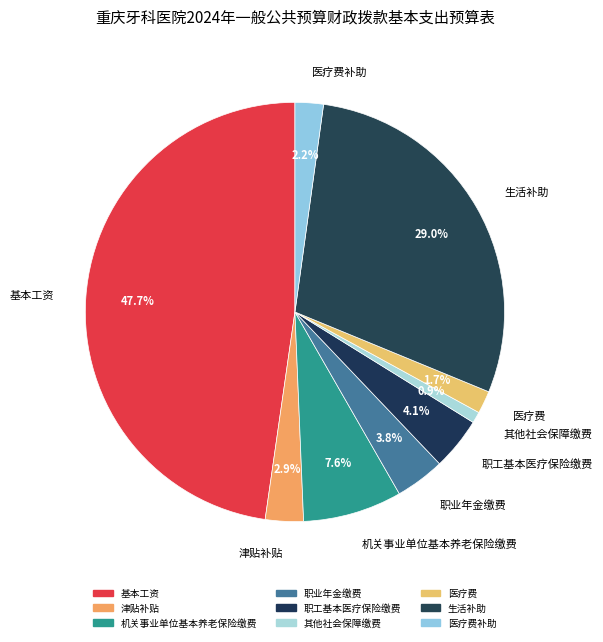

Between 其他社会保障缴费 and 津贴补贴, which is larger?

津贴补贴